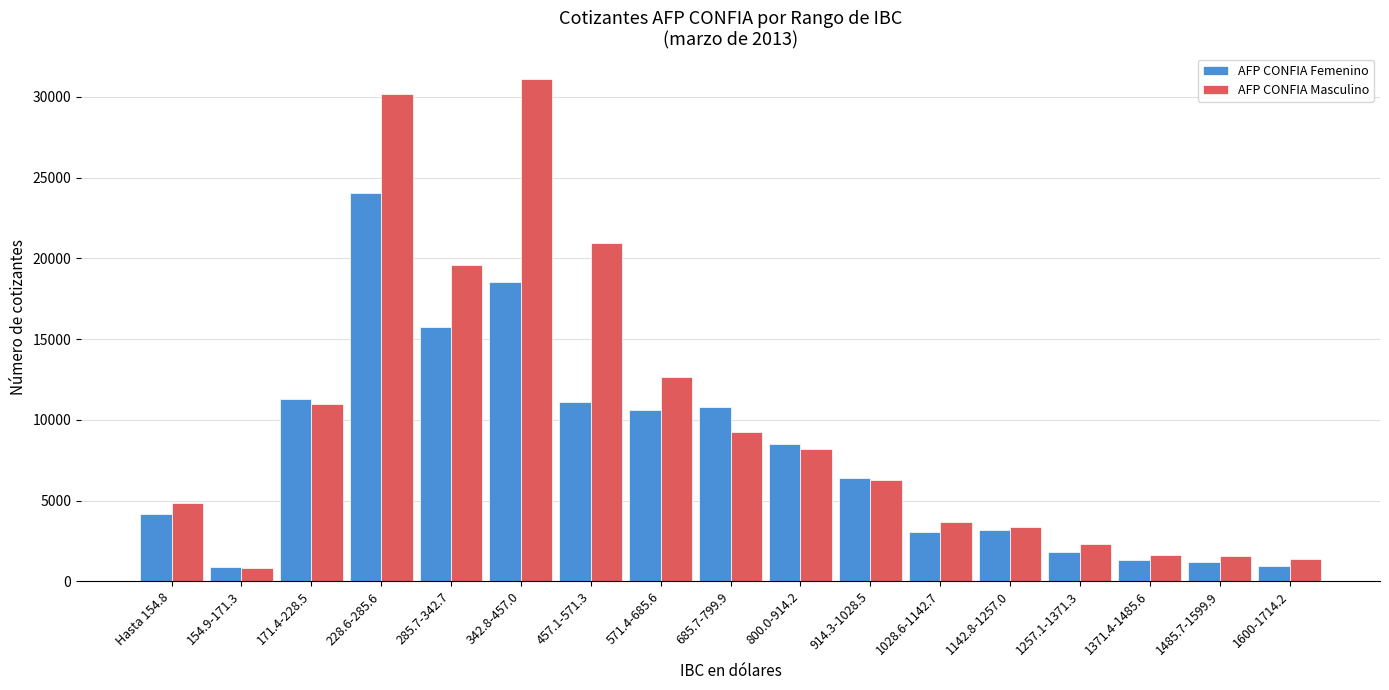

What is the minimum value shown in the chart?

805